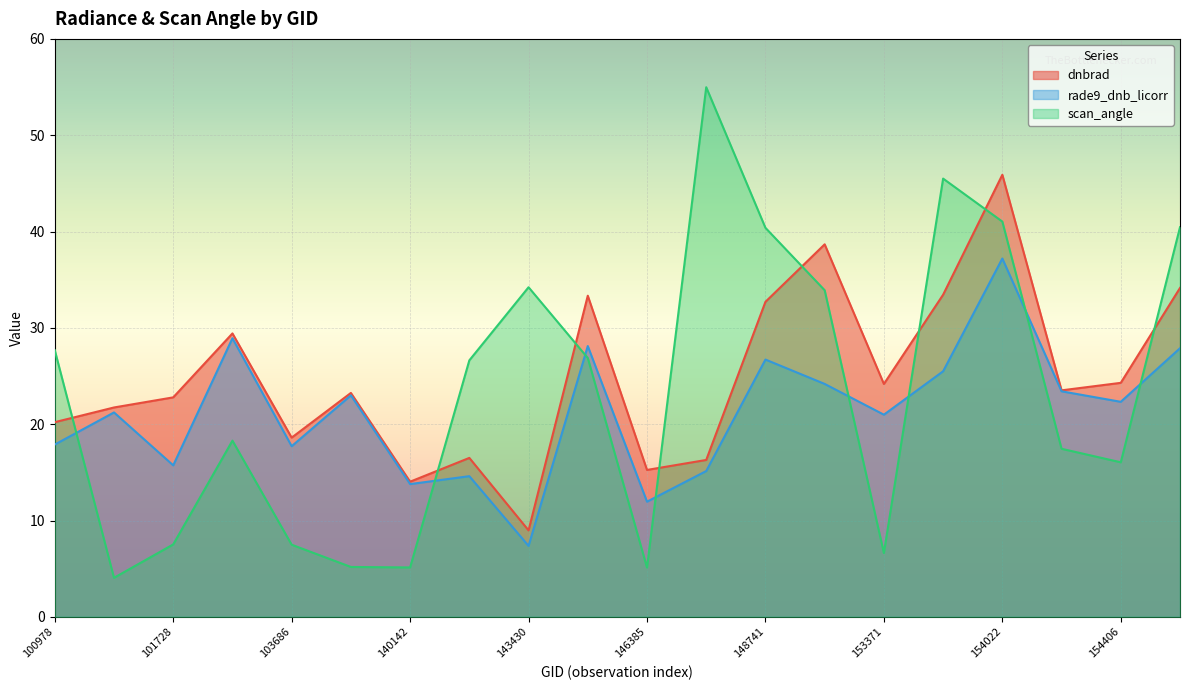

What is the difference between the highest and lowest values at 154406?

8.2